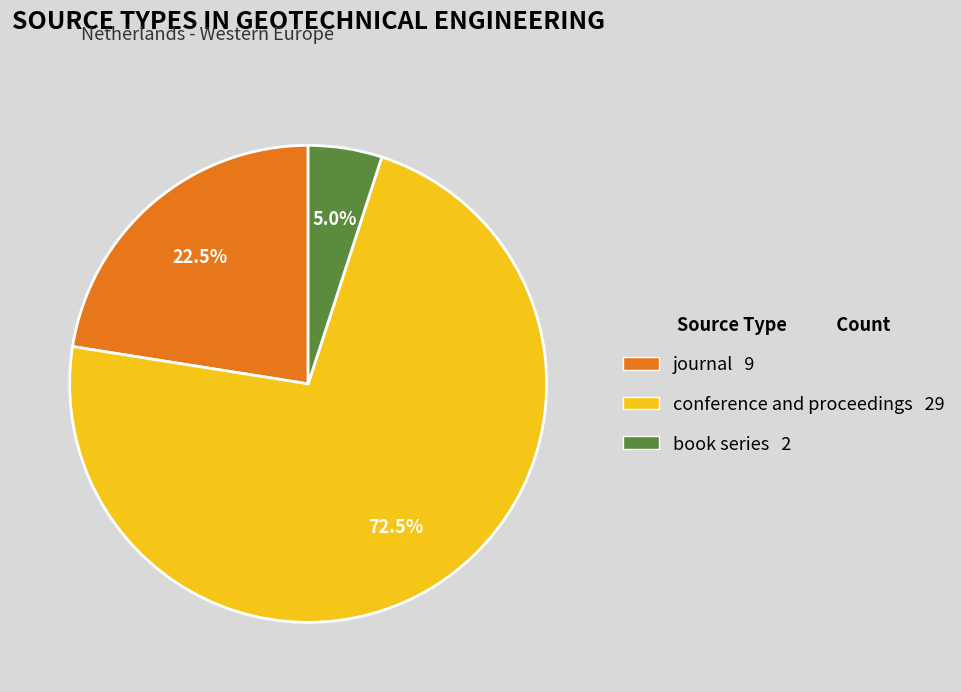

Which category has the smallest portion of the pie?

book series